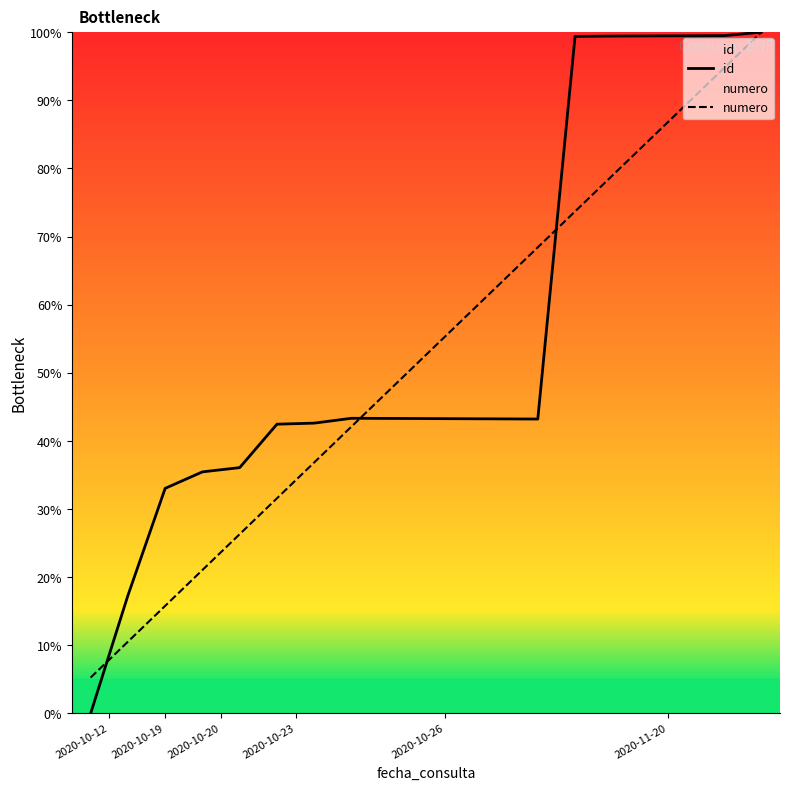

What is the greatest value displayed?

100.0